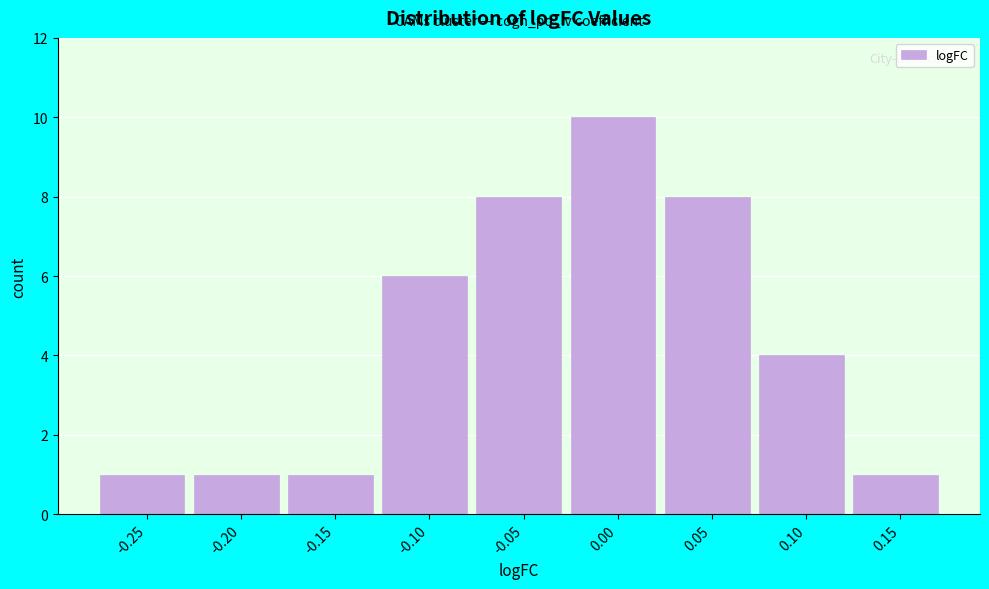

Reading right to left, what are all the values shown in this chart?

0.15=1	0.10=4	0.05=8	0.00=10	-0.05=8	-0.10=6	-0.15=1	-0.20=1	-0.25=1